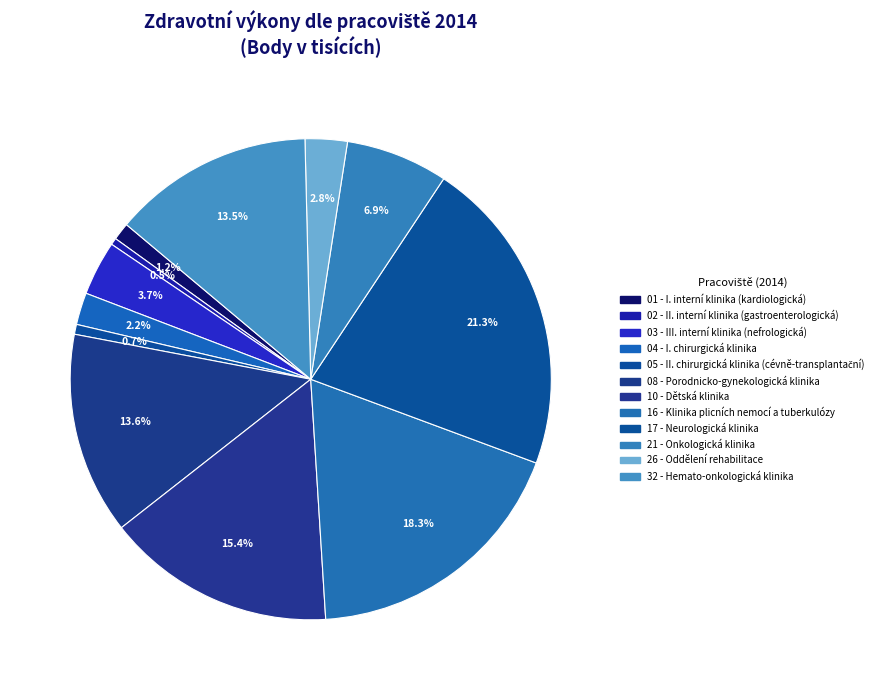

How many segments does this pie chart have?

12